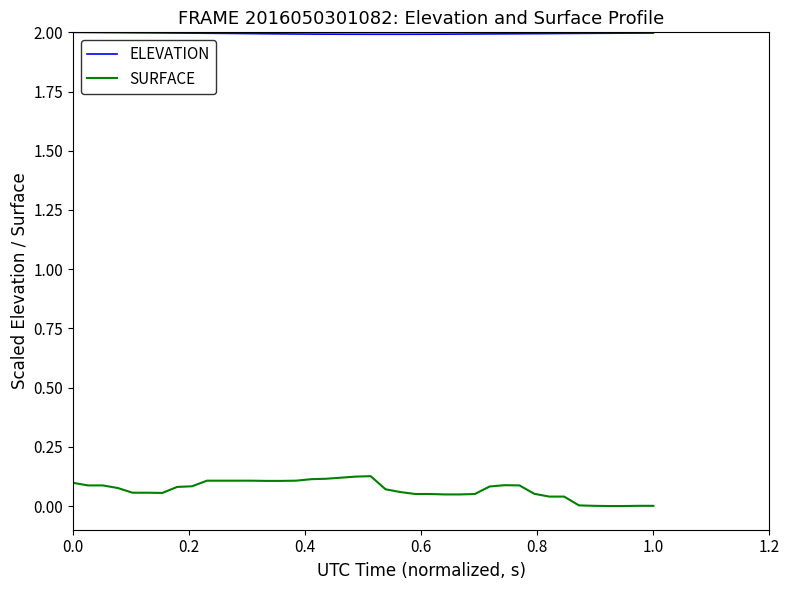

True or false: SURFACE and ELEVATION intersect in this chart.

False